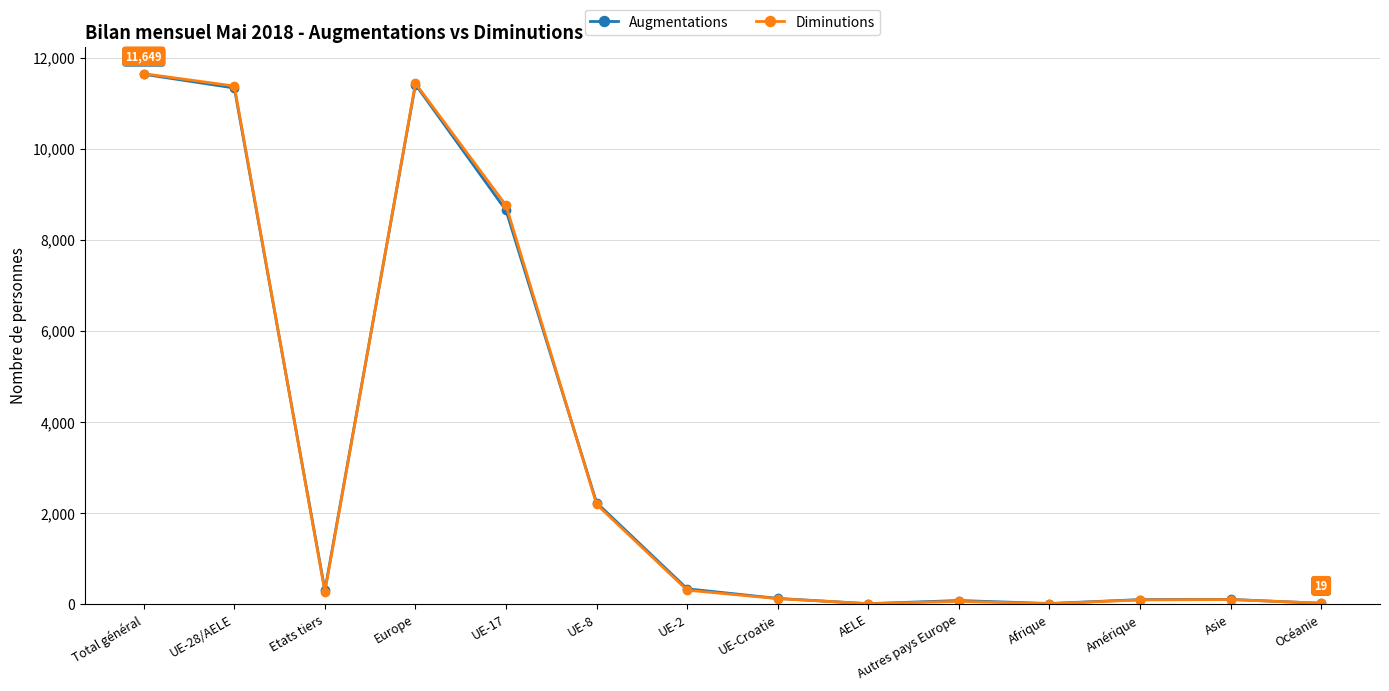

Which series has the widest spread of values?

Diminutions